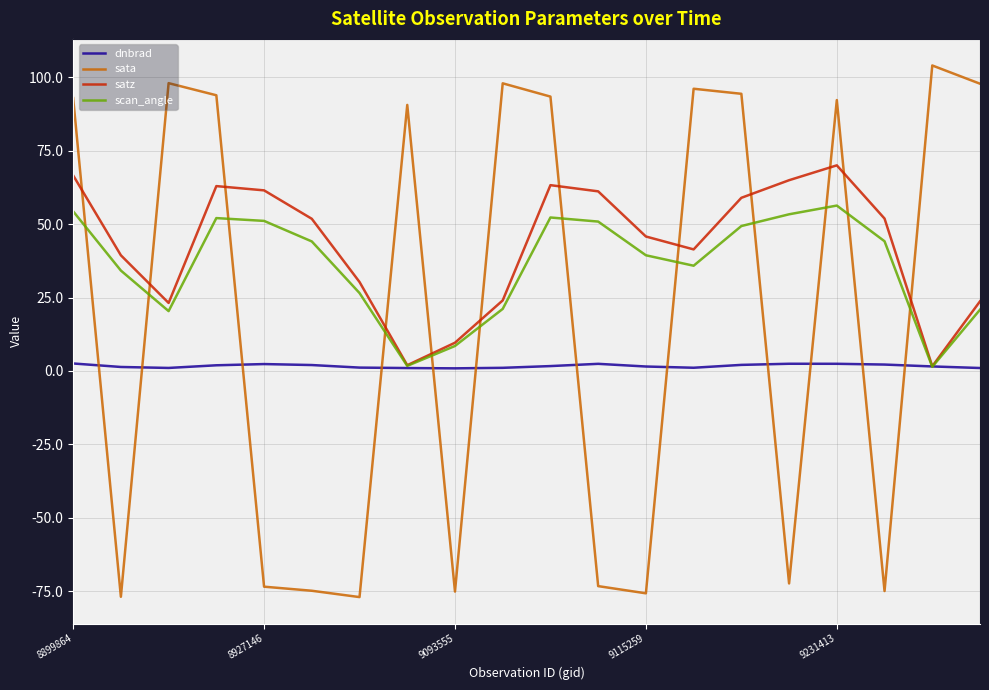

What is the minimum value shown in the chart?

-77.0